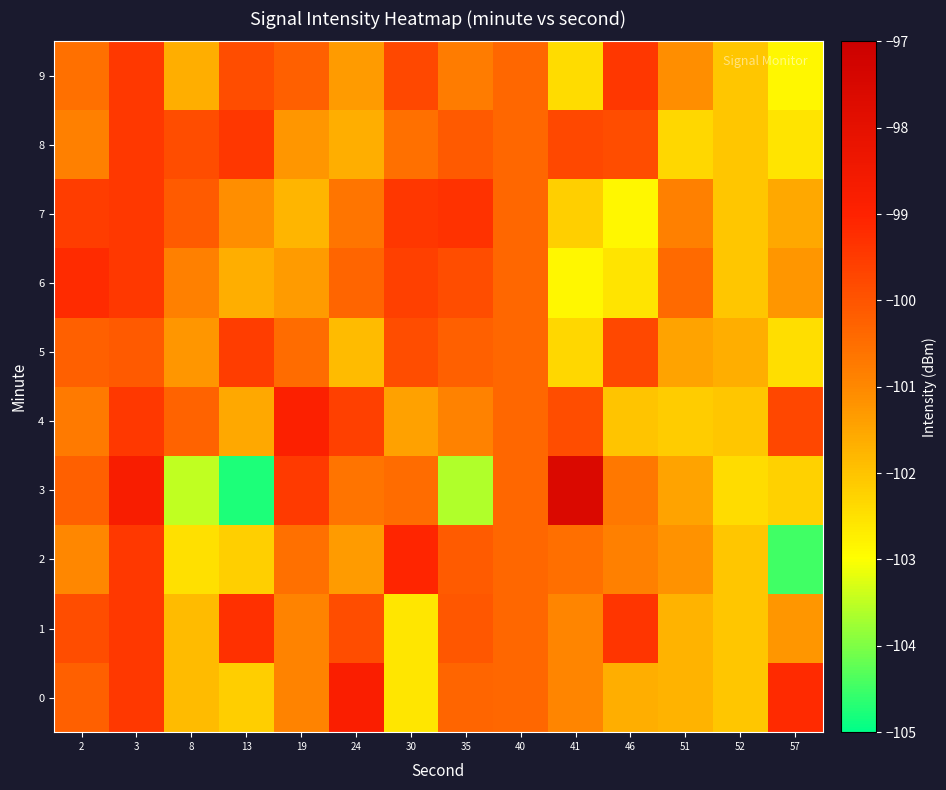

Which series has the largest range (max minus min)?

row_3